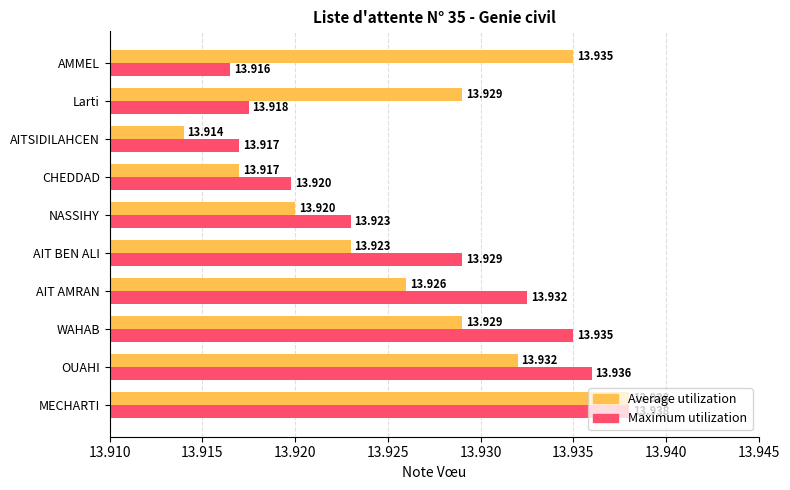

Which label corresponds to the smallest value in the chart?

AITSIDILAHCEN